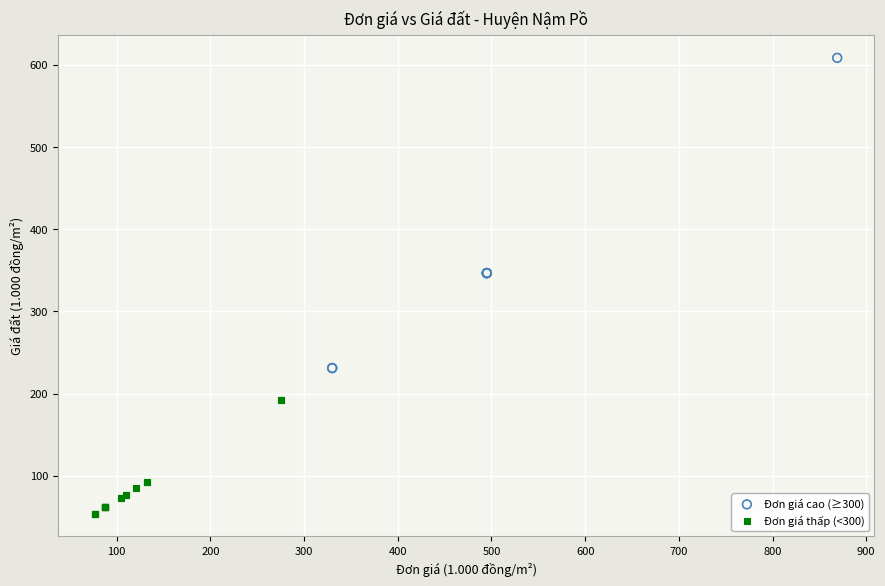

Which series reaches the minimum Y coordinate?

Đơn giá thấp (<300)